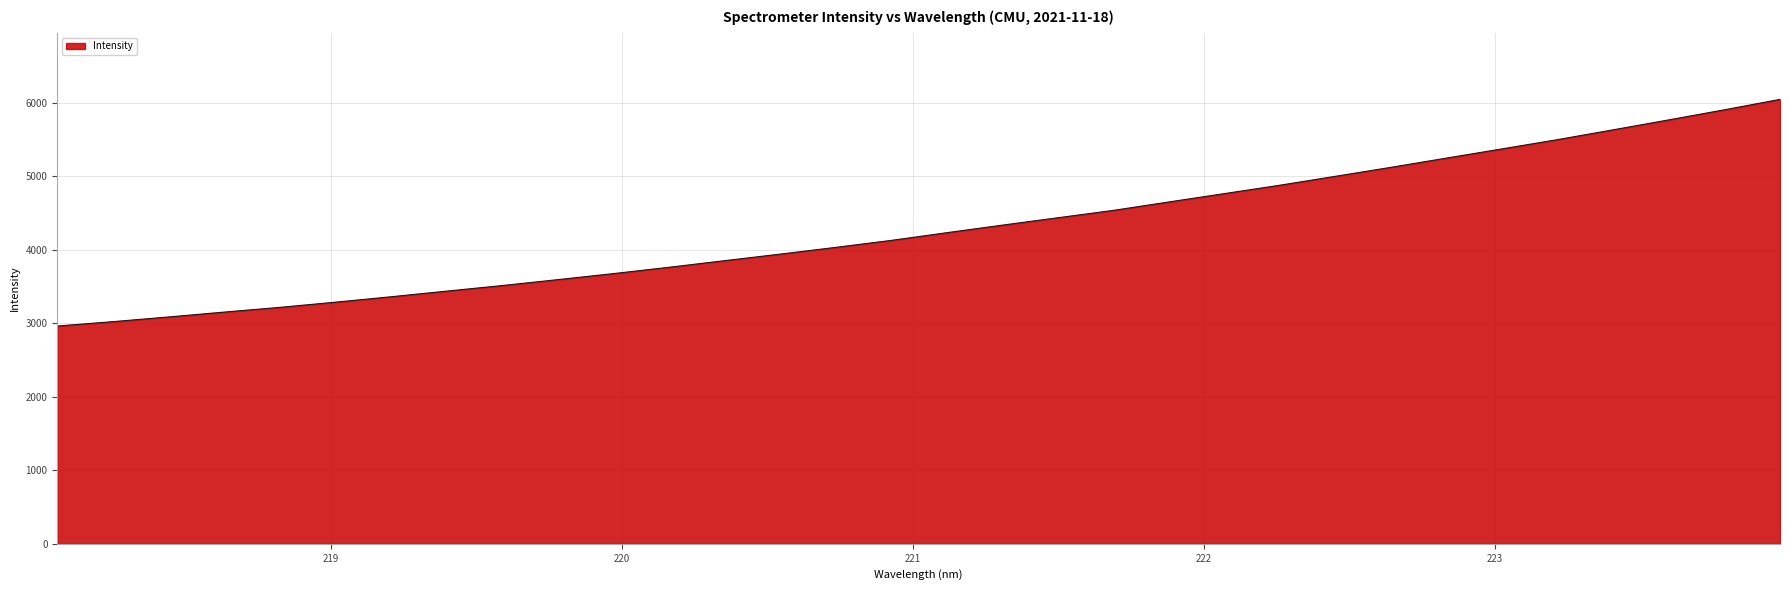

What is the smallest value displayed?

2963.2